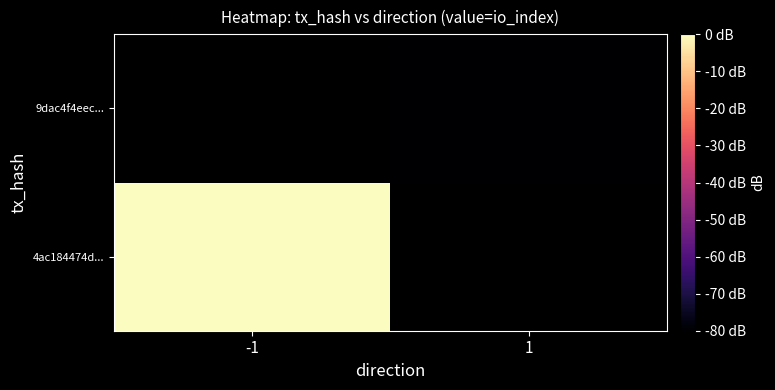

True or false: 9dac4f4eec... has a value of -80.0 at 1.

True